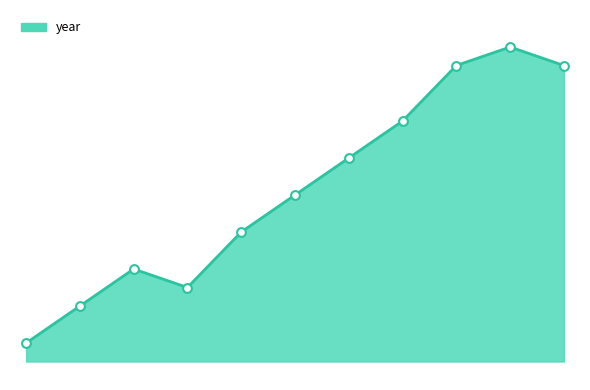

Does the chart have visible grid lines?

No